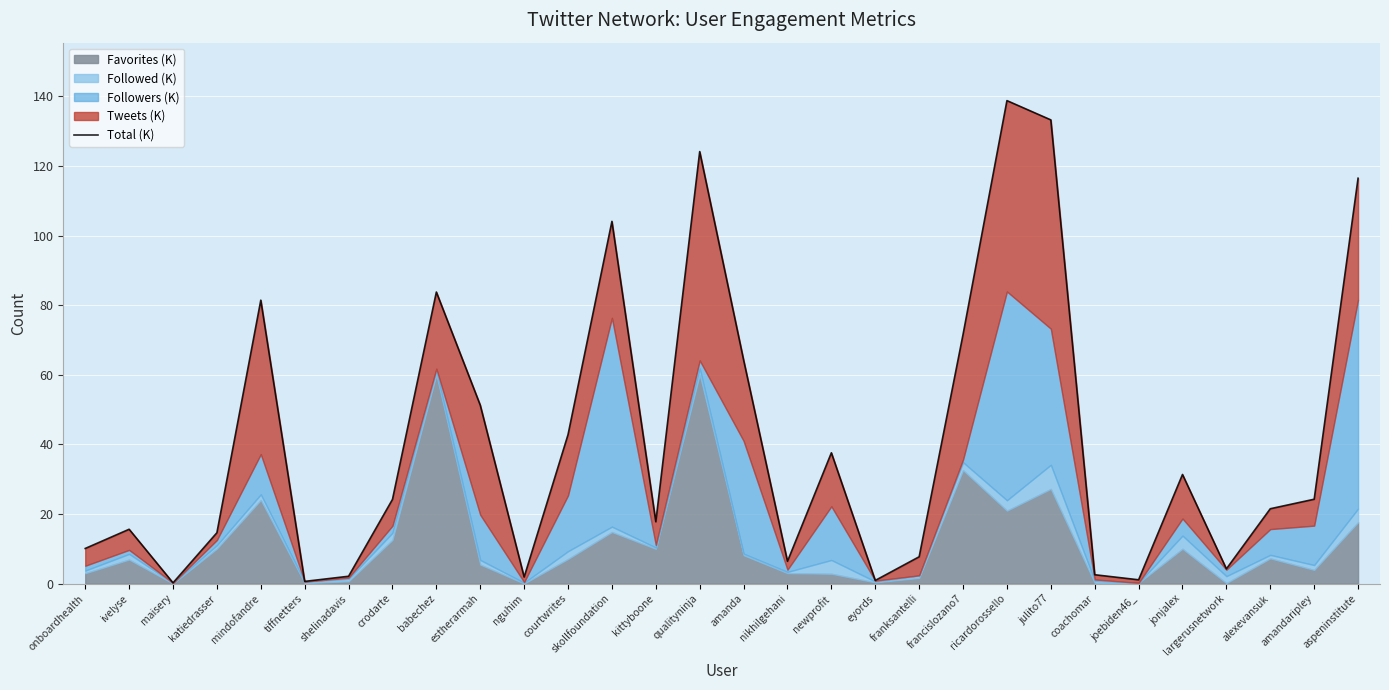

What is the ratio of the value at amandaripley to the value at franksantelli?

3.1